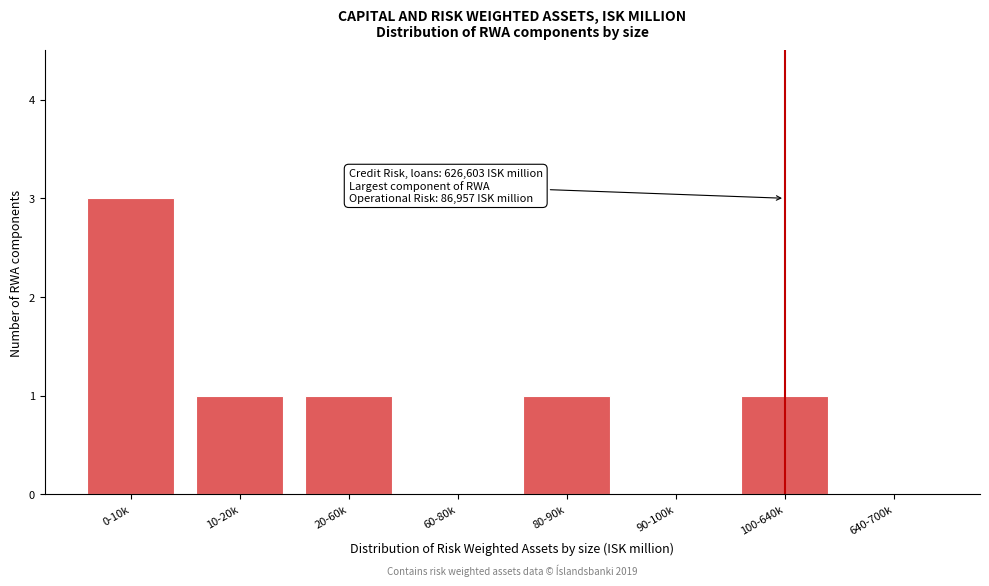

Reading right to left, list all the values displayed in this chart.

640-700k=0	100-640k=1	90-100k=0	80-90k=1	60-80k=0	20-60k=1	10-20k=1	0-10k=3